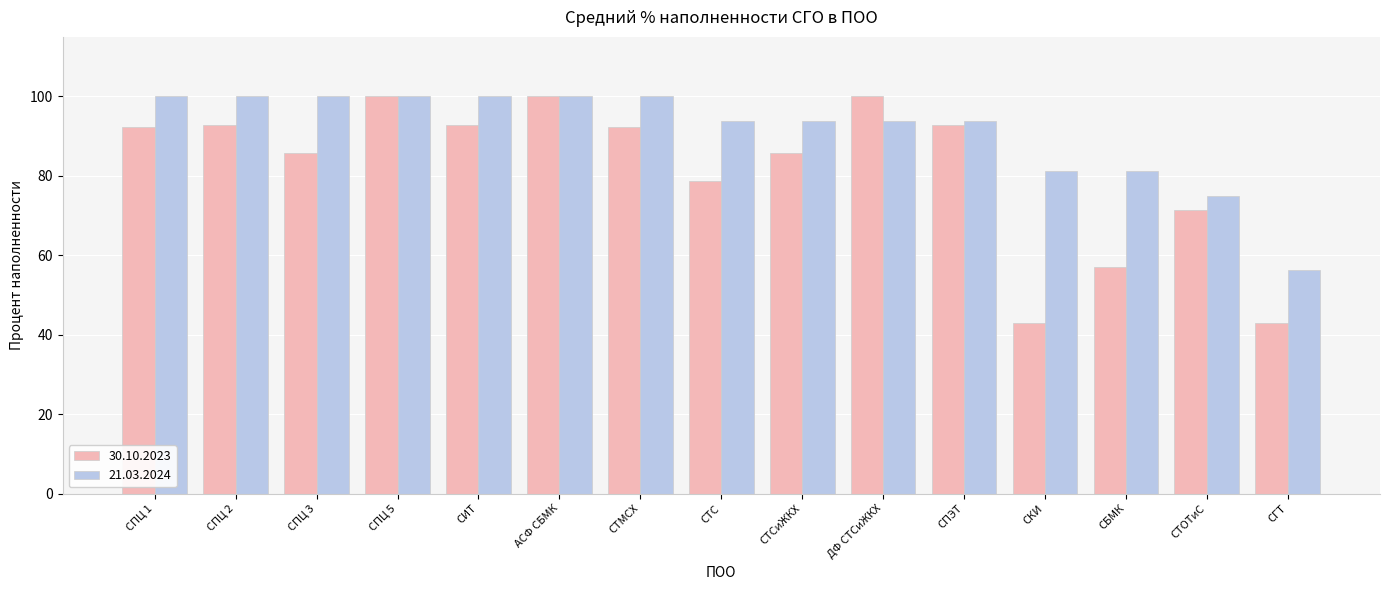

What is the difference between the maximum and minimum values in the 30.10.2023 series?

57.1